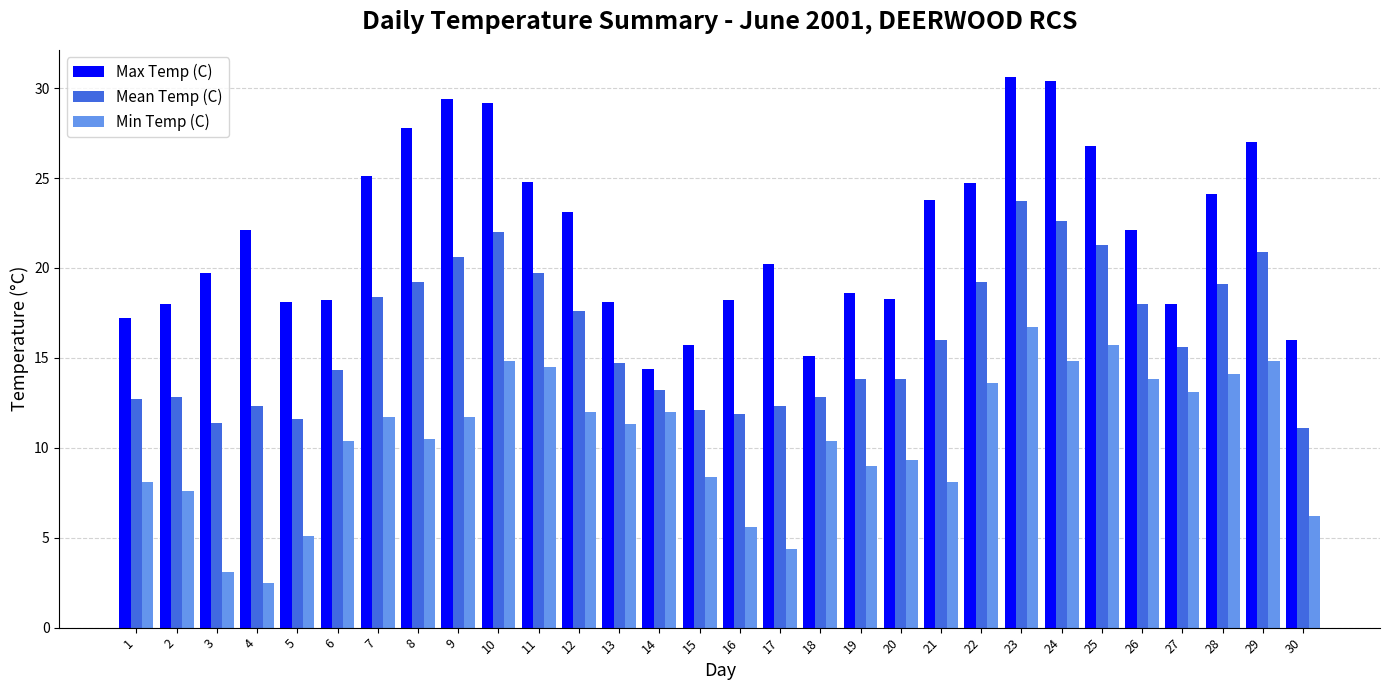

How many values in the Mean Temp (C) series exceed 15?

15